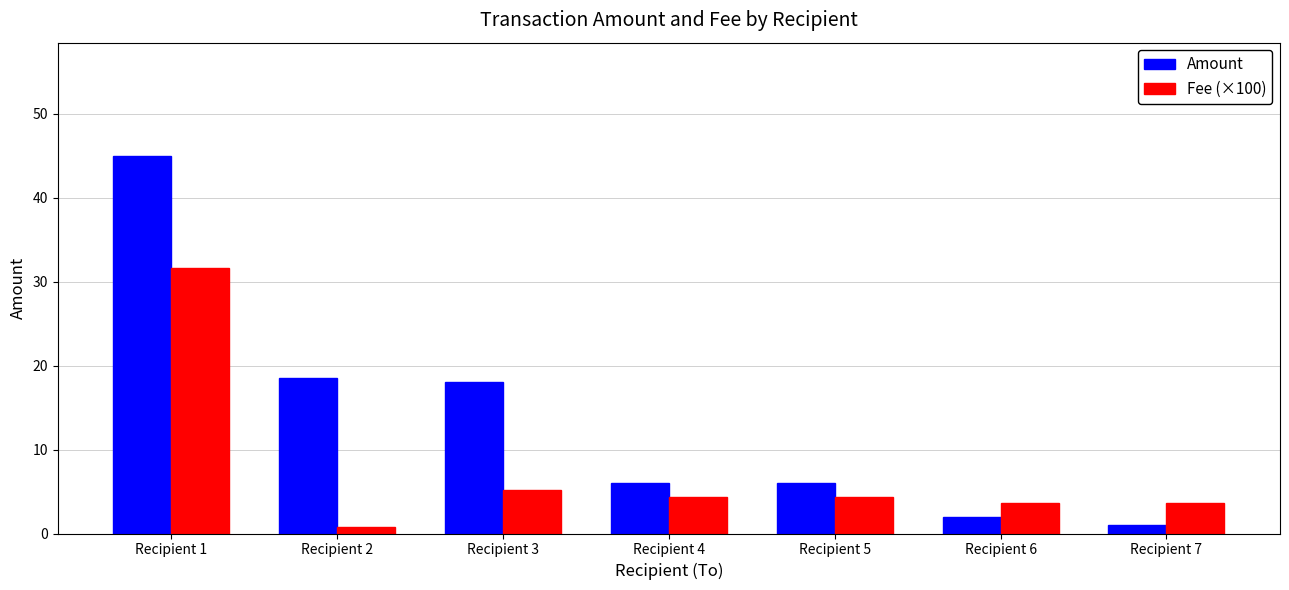

The Fee (×100) series shows 31.6 at Recipient 1. True or false?

True